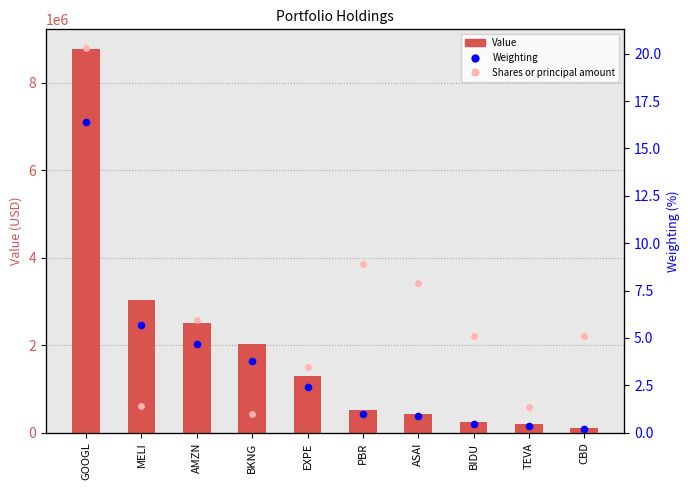

Which series has the largest total across all categories?

Value